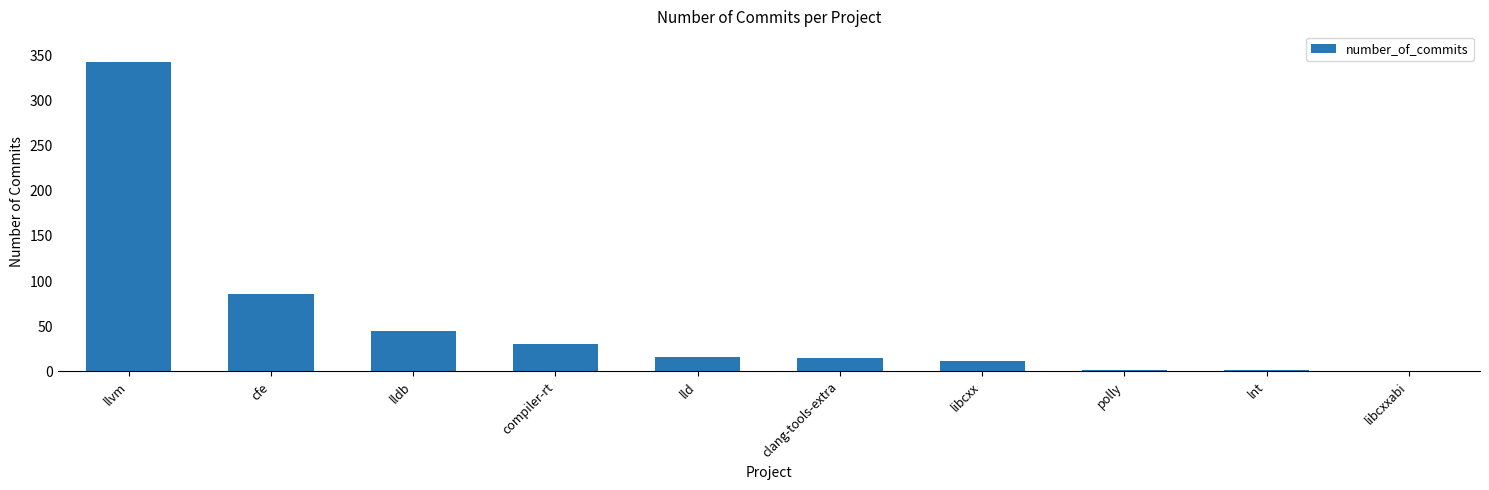

What is the sum of all values?

550